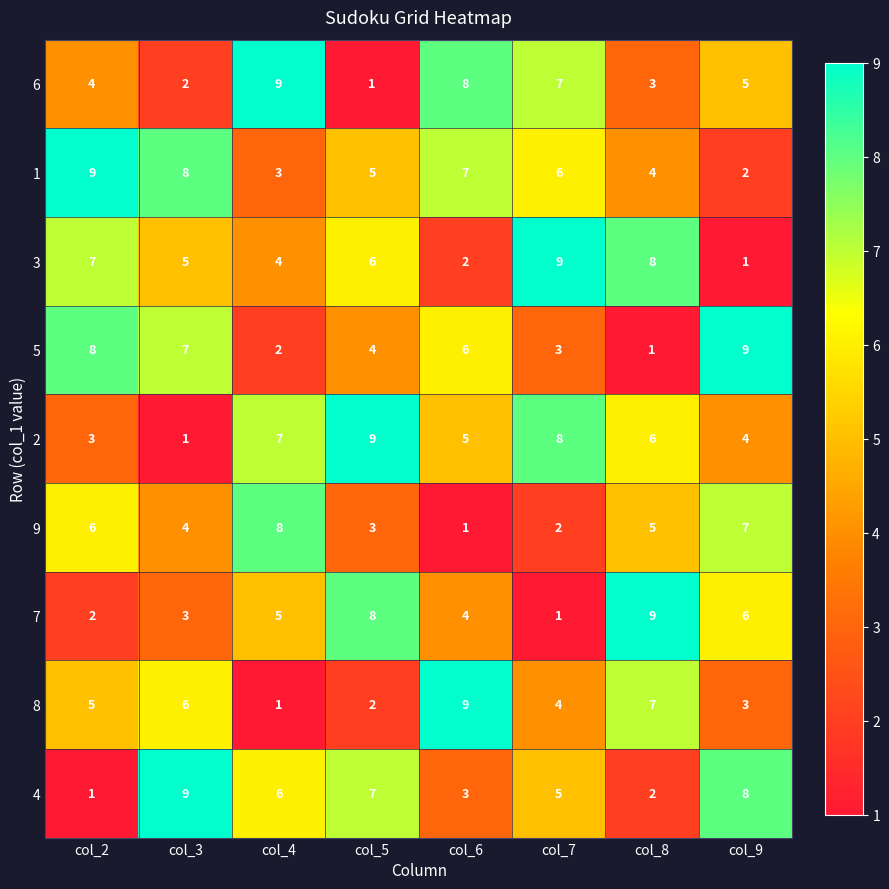

Which category has the lowest value in the 2 series?

col_3